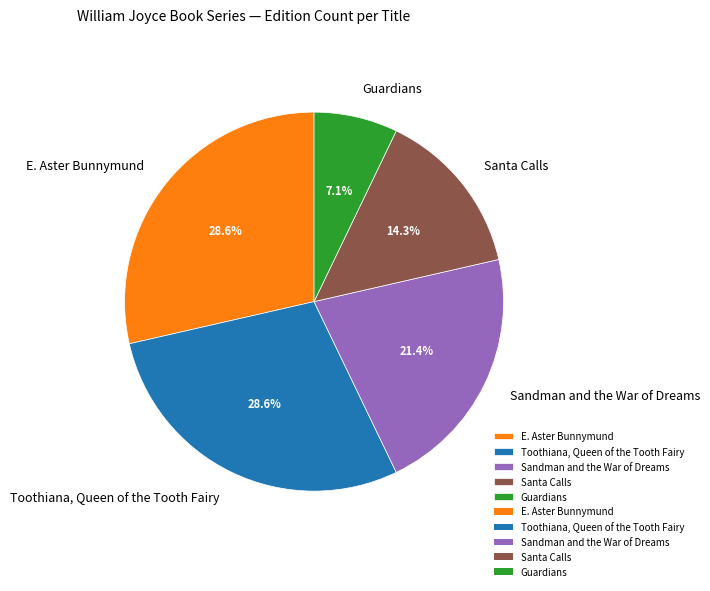

How many segments does this pie chart have?

5